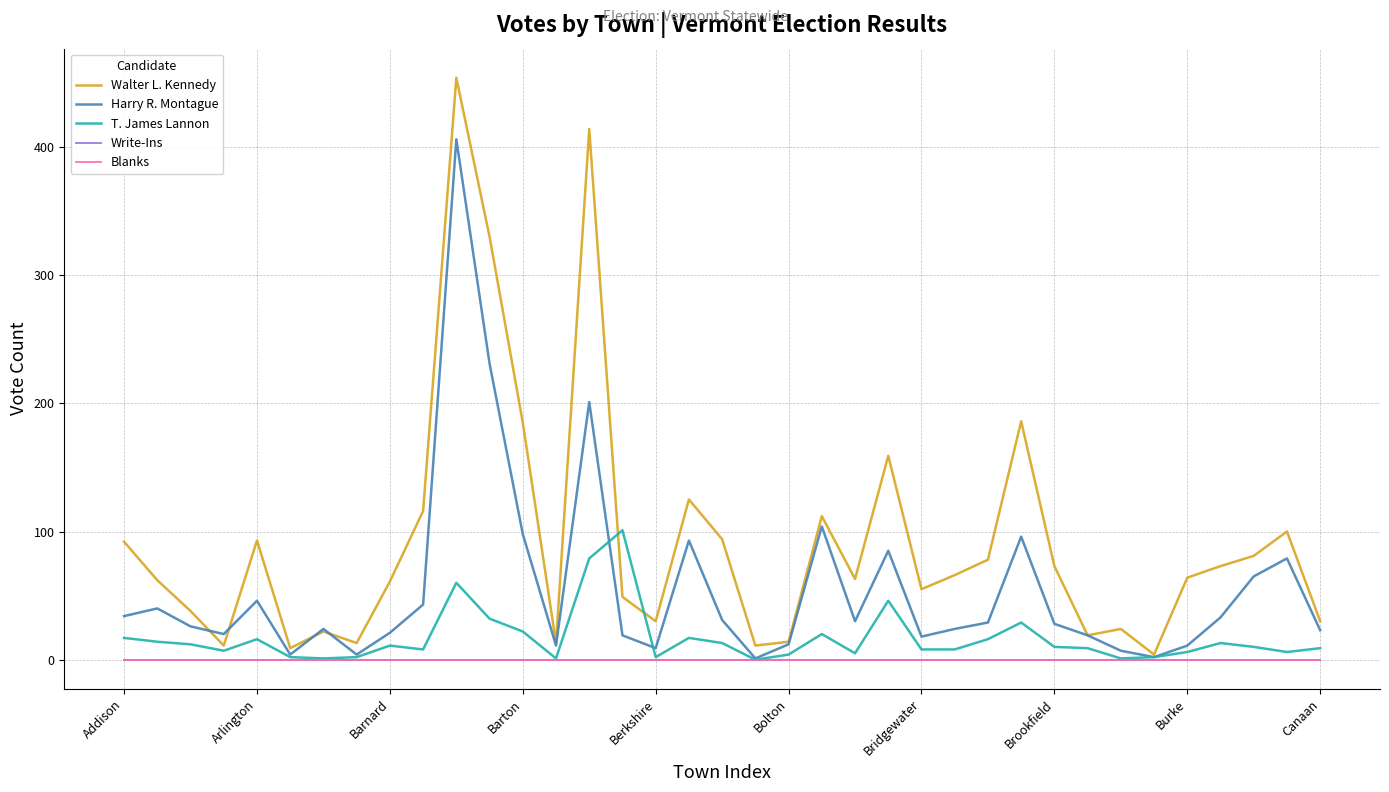

True or false: Blanks has more than 0 points higher than both neighbors.

False